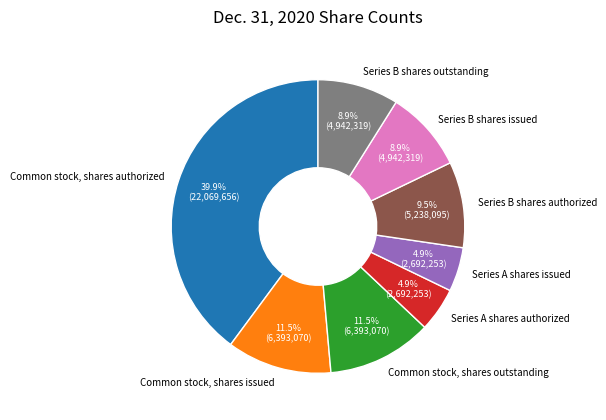

Combined, what portion of the pie is Common stock, shares issued and Common stock, shares authorized?

51.4%